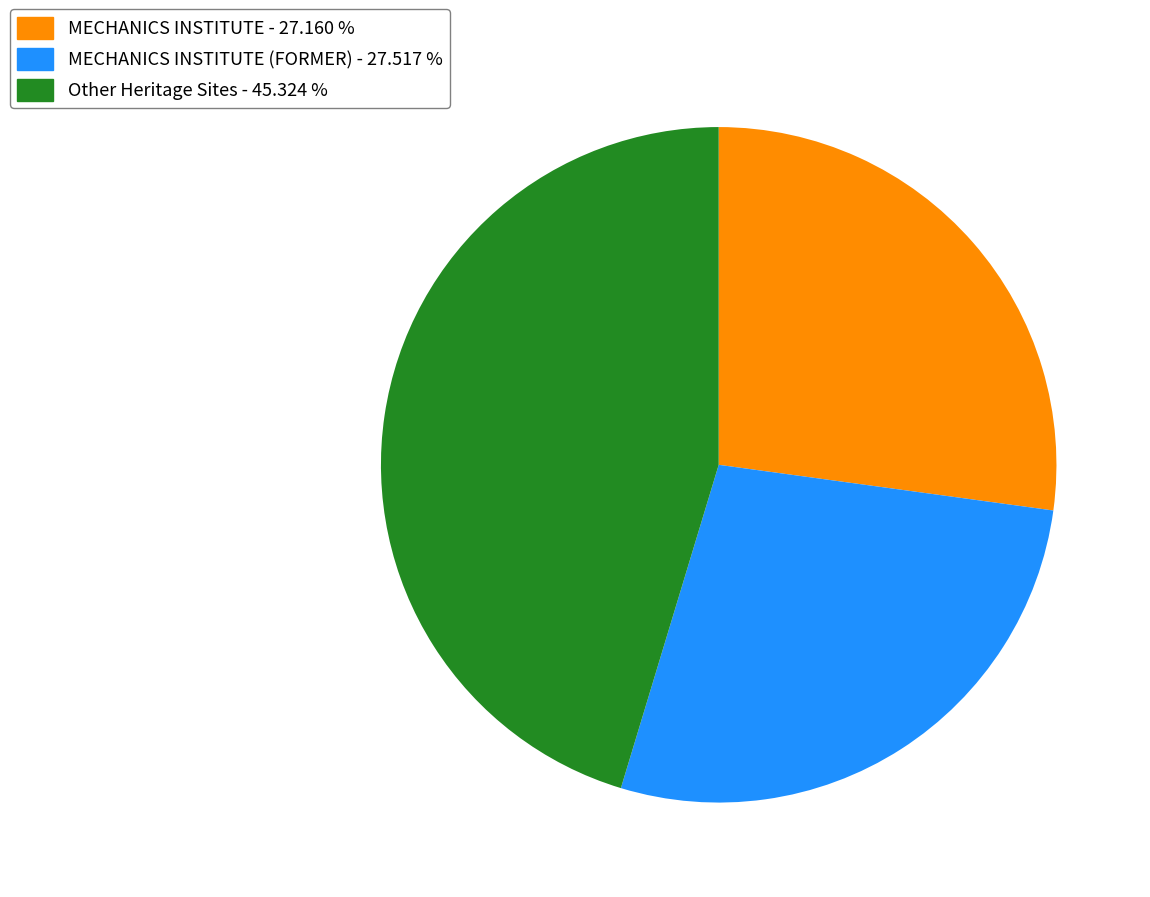

Which slice is the largest?

Other Heritage Sites - 45.324 %